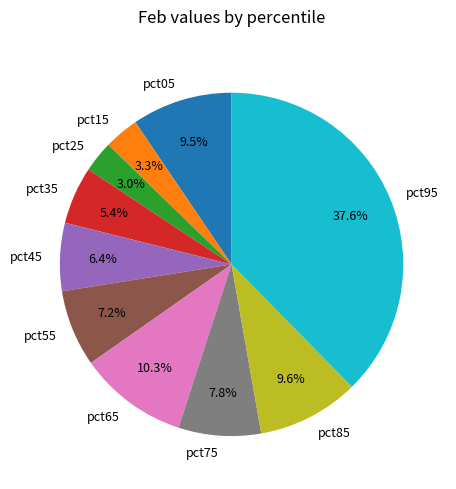

True or false: pct85 accounts for 10% of the total.

True